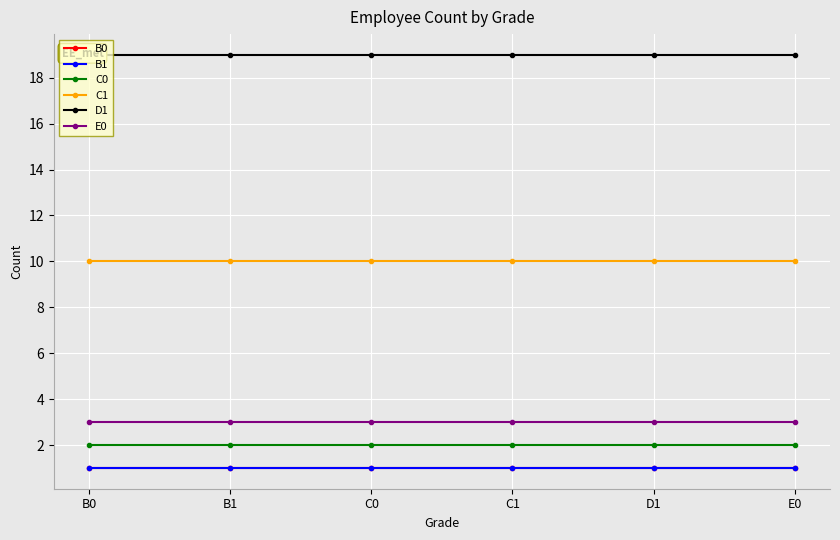

True or false: C0 has more than 1 points higher than both neighbors.

False